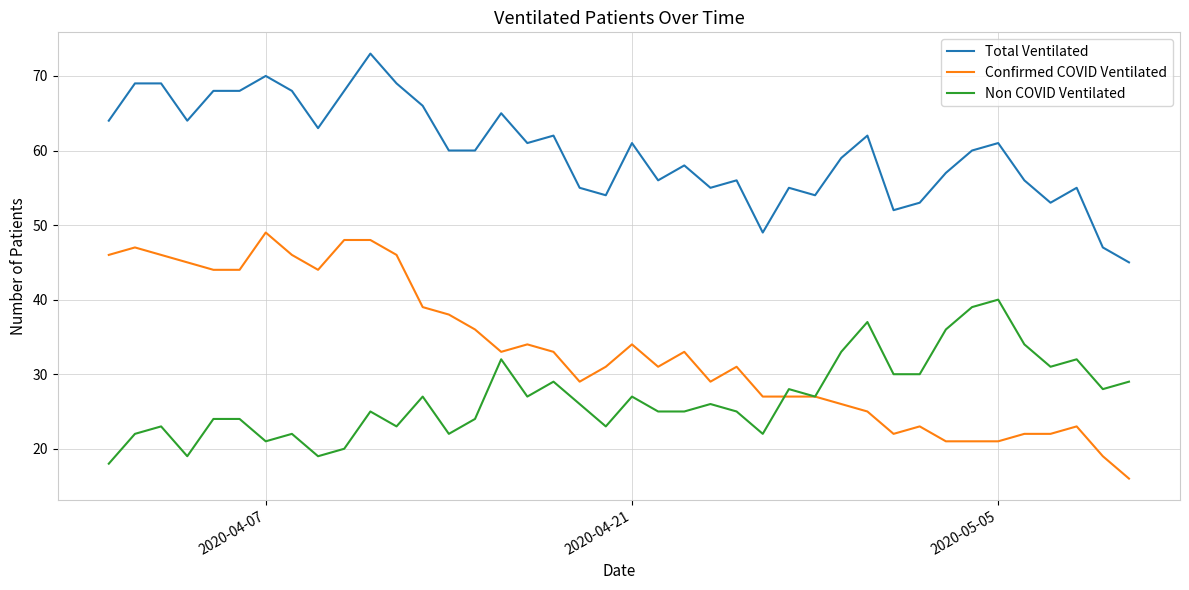

What is the highest value of the Non COVID Ventilated series?

40